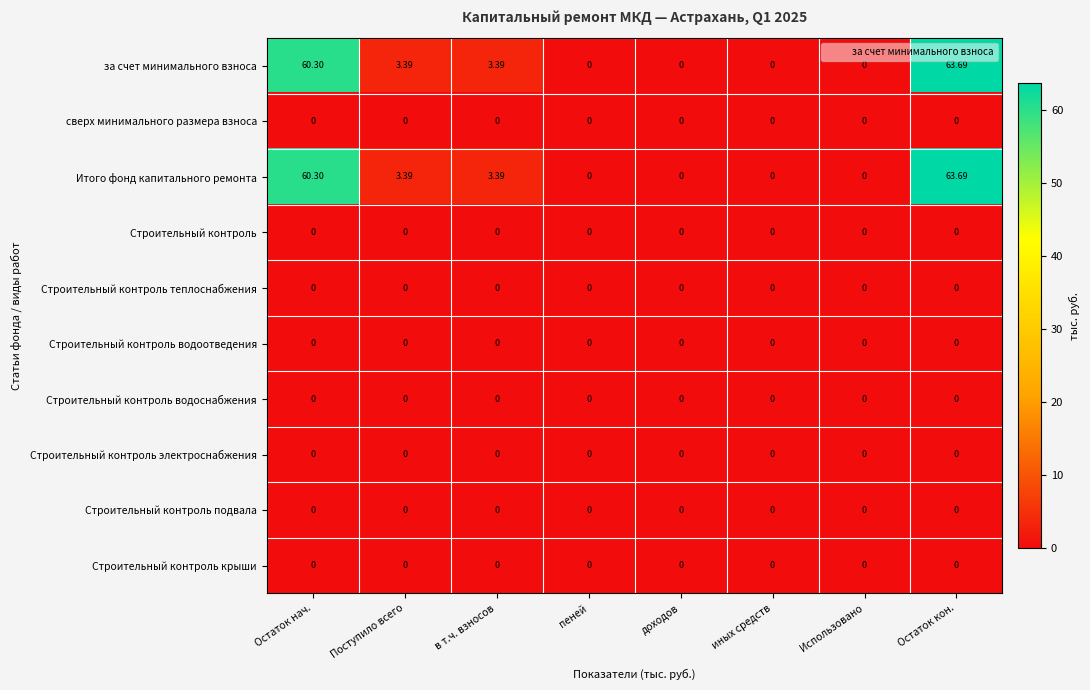

Which category has the highest value in the Итого фонд капитального ремонта series?

Остаток кон.